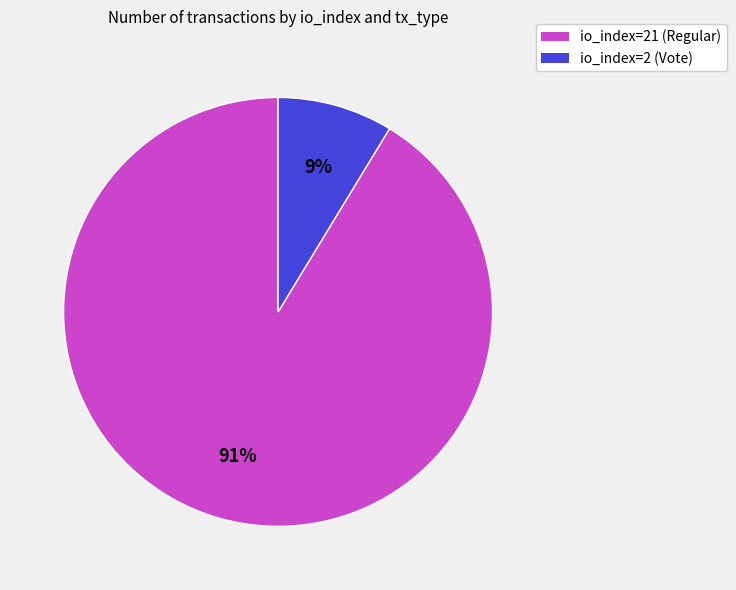

Which category has the smallest portion of the pie?

io_index=2 (Vote)